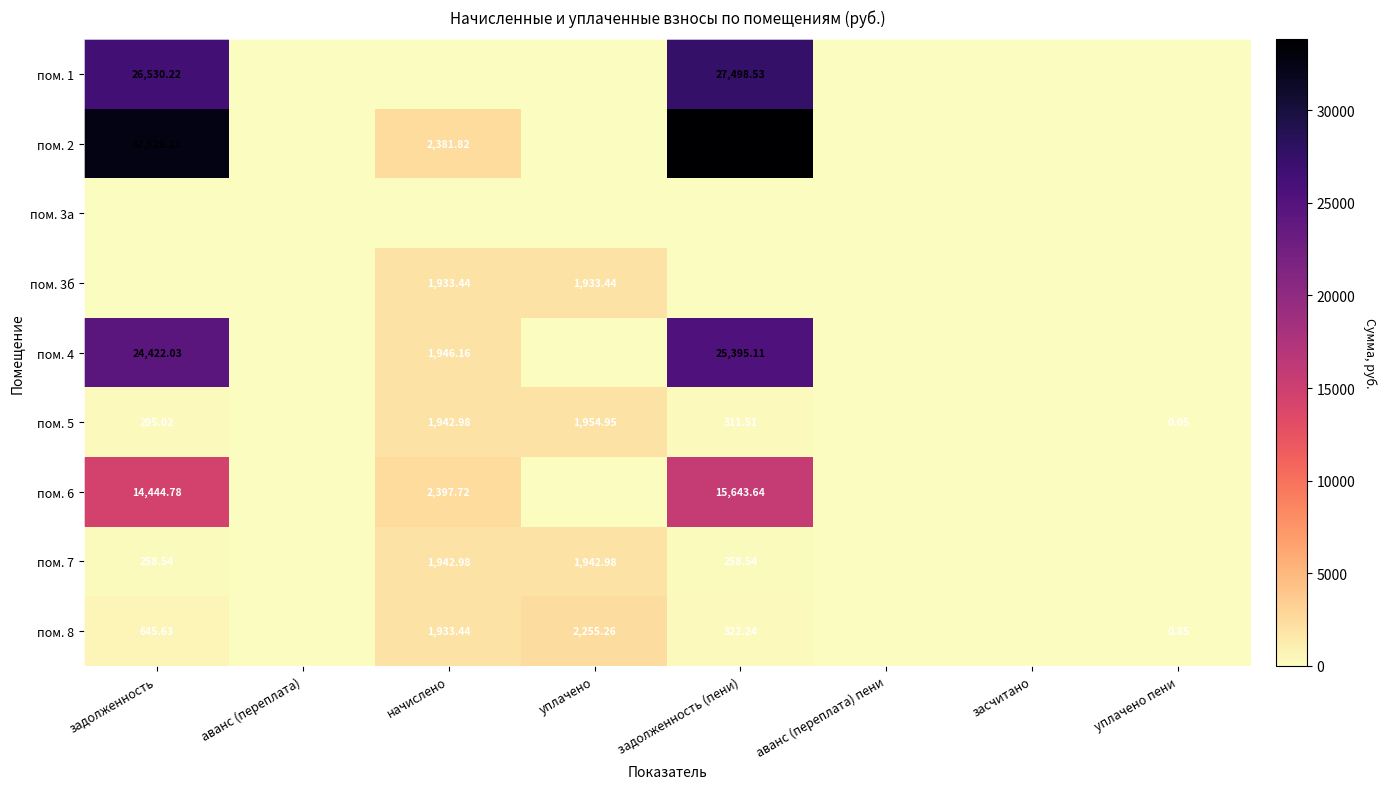

How many values in пом. 3б are above zero?

2